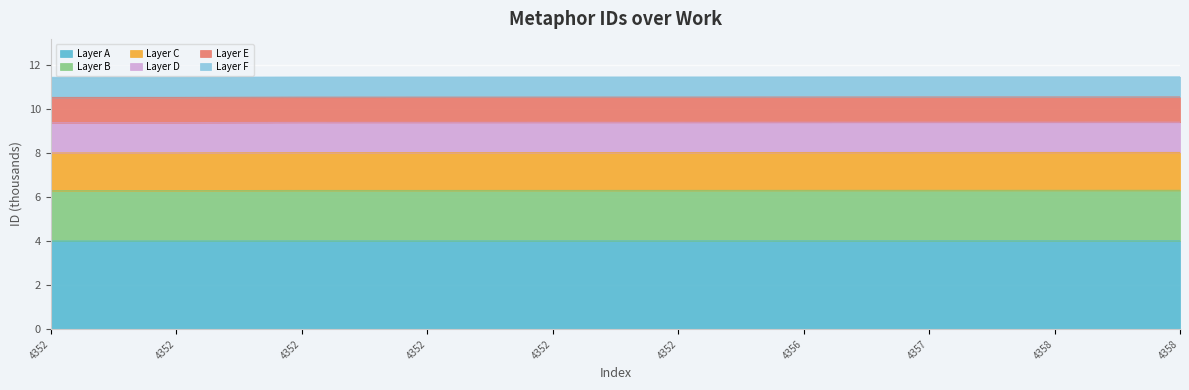

The value at 4352 is 1.7. True or false?

False